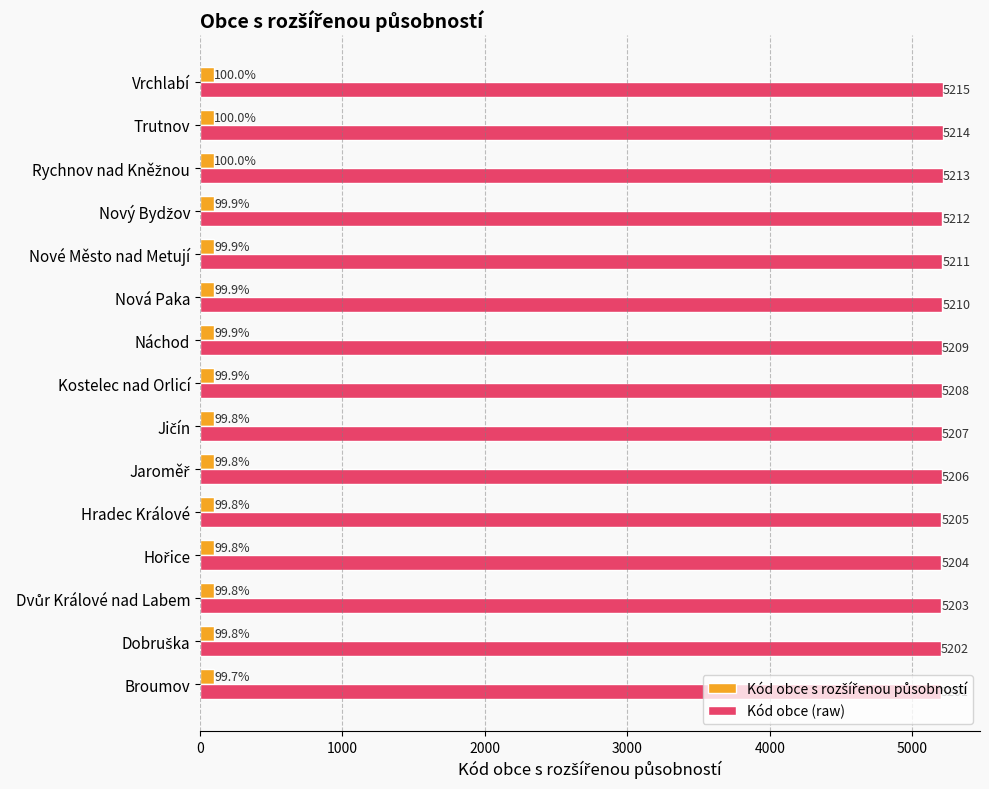

The Kód obce (raw) series shows 1751.6 at Broumov. True or false?

False